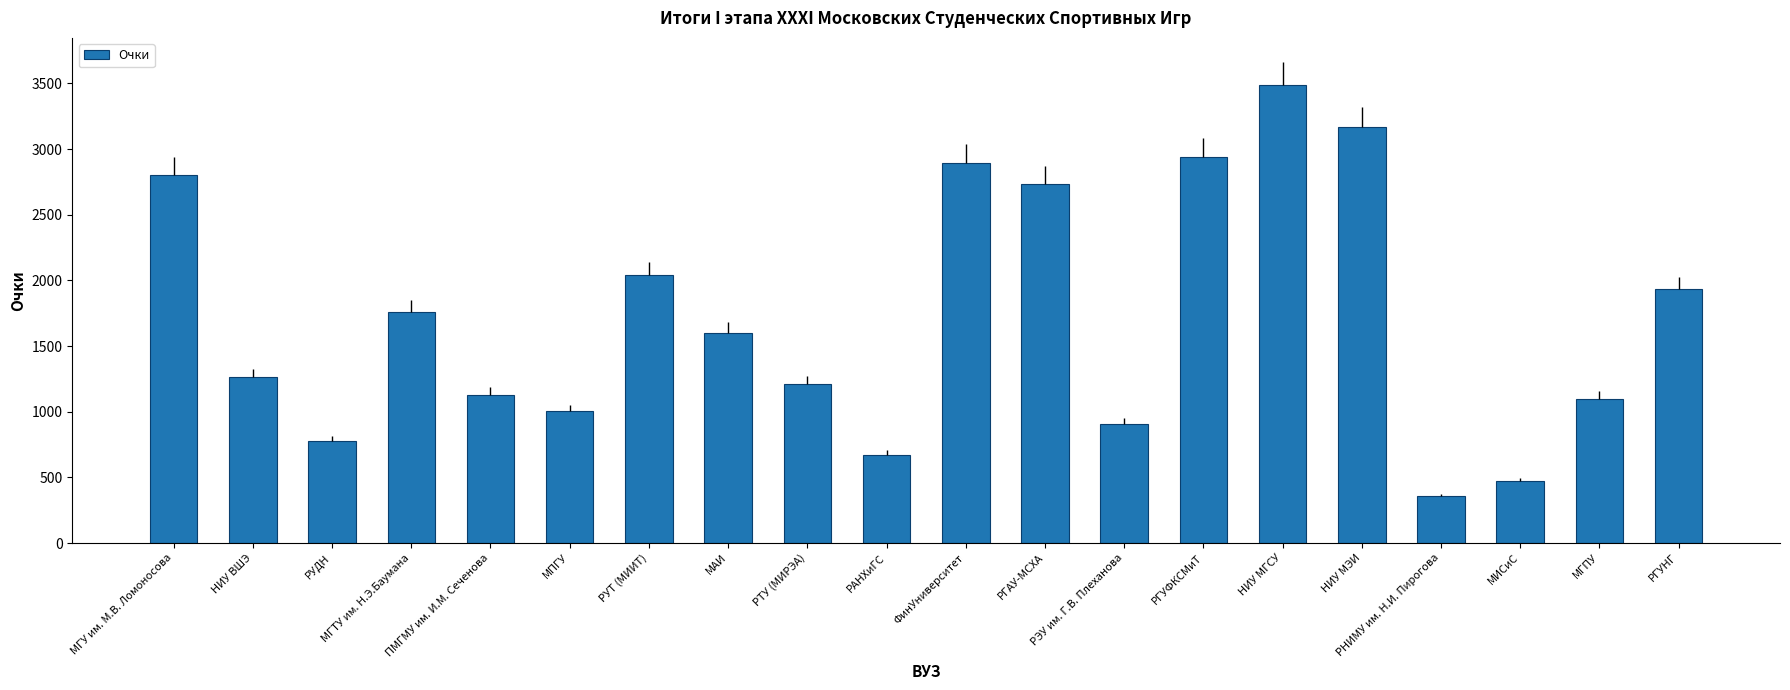

What is the greatest value displayed?

3488.5